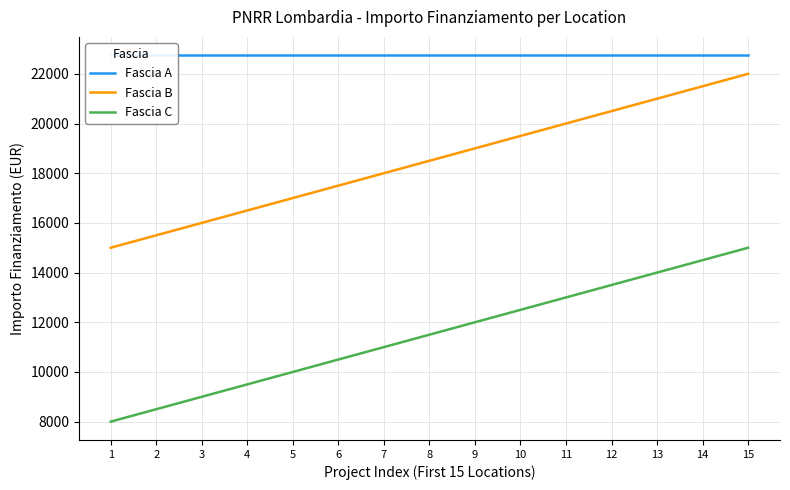

Rank the categories by Fascia A value from lowest to highest.

1, 2, 3, 4, 5, 6, 7, 8, 9, 10, 11, 12, 13, 14, 15